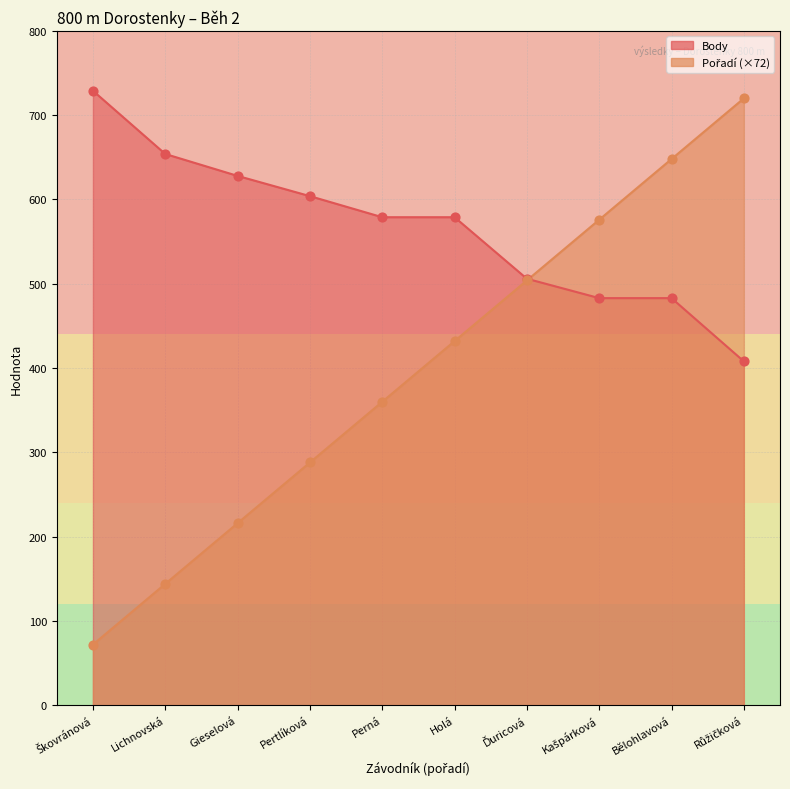

Which series contains the lowest Y value?

Pořadí